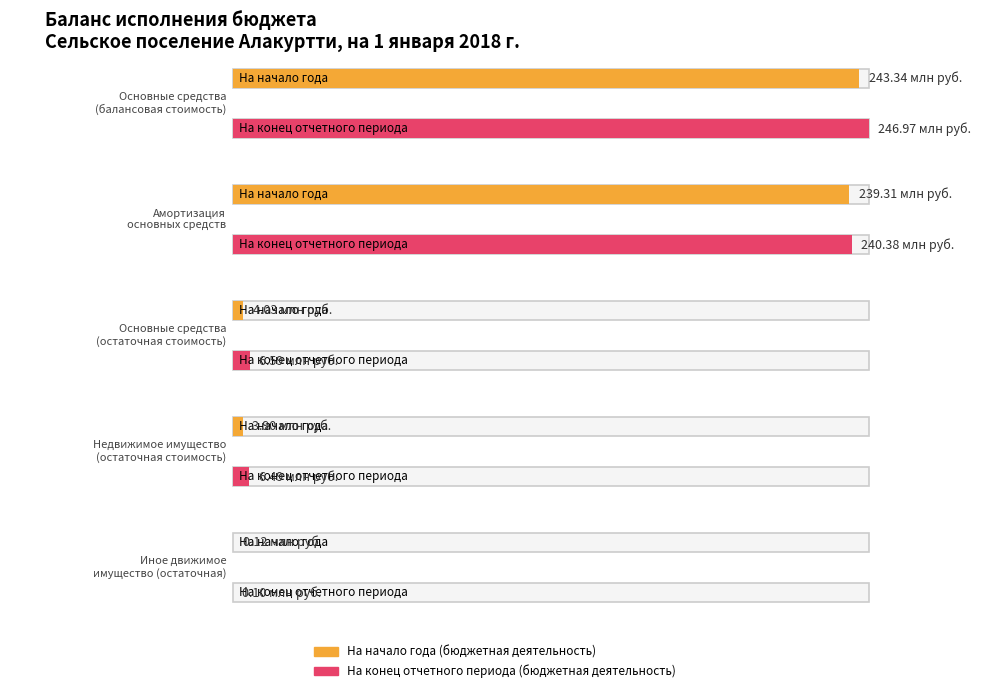

Rank the series by their maximum value, from lowest to highest.

На начало года (бюджетная деятельность), На конец отчетного периода (бюджетная деятельность)